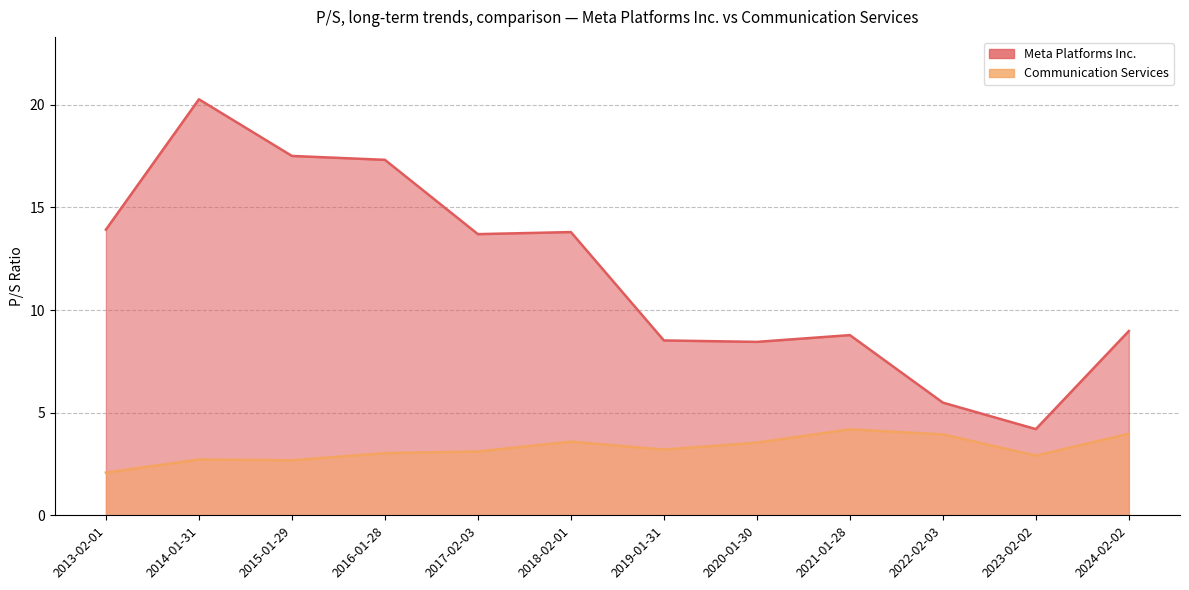

True or false: Communication Services and Meta Platforms Inc. cross at least once.

False